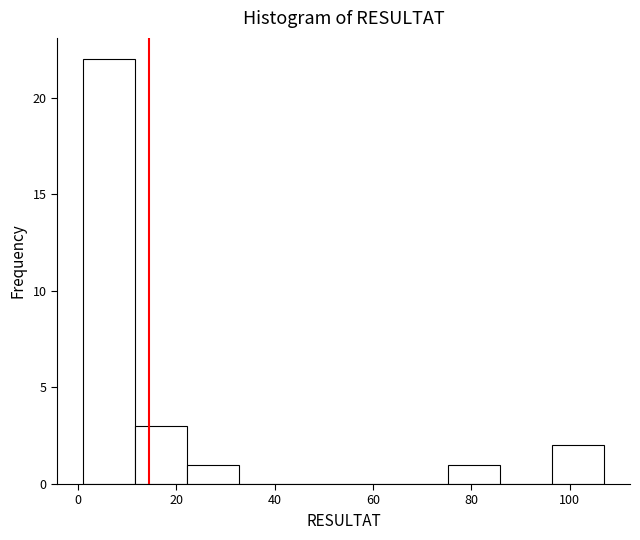

Reading left to right, list every bar in this chart as the range it spans on the x-axis followed by its height. Neither the bar edges nor the heights are printed on the chart, so give them approximately, as read against the axes.

1.0 to 11.6: 22
11.6 to 22.2: 3
22.2 to 32.8: 1
32.8 to 43.4: 0
43.4 to 54.0: 0
54.0 to 64.6: 0
64.6 to 75.2: 0
75.2 to 85.8: 1
85.8 to 96.4: 0
96.4 to 107.0: 2